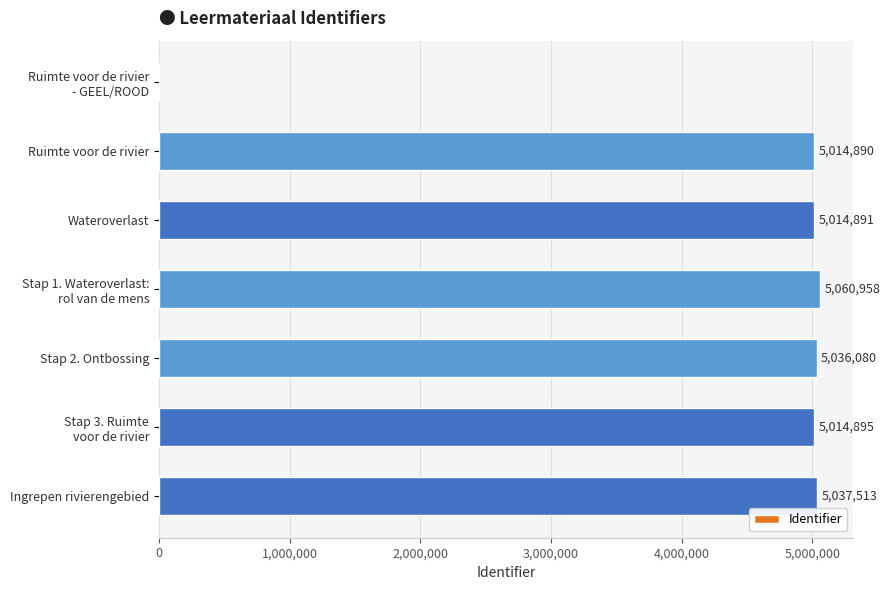

What is the change in value from Ruimte voor de rivier to Wateroverlast?

+1